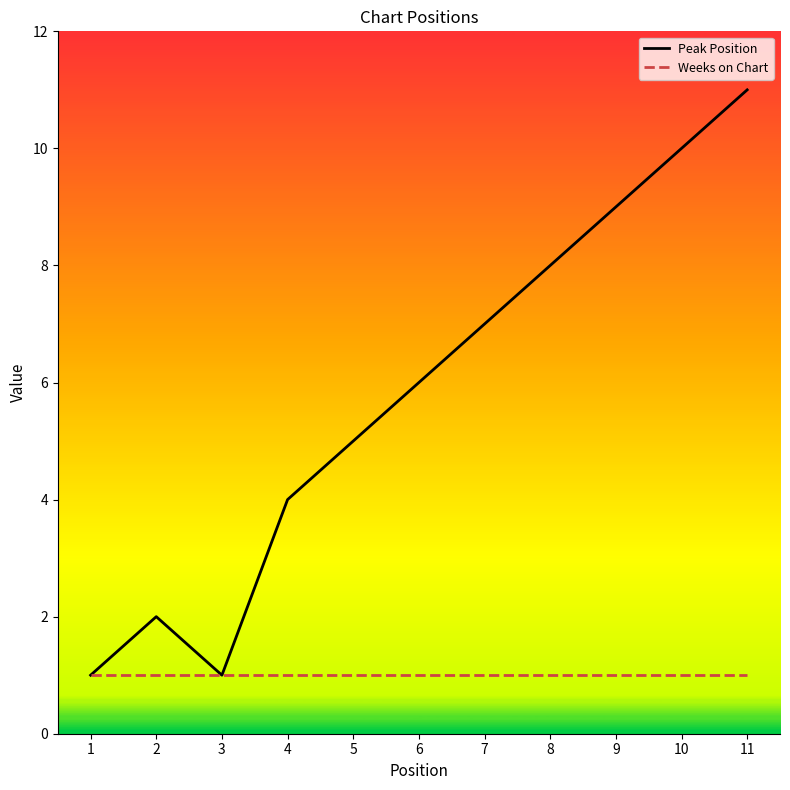

What is the total value across all series at 3?

2